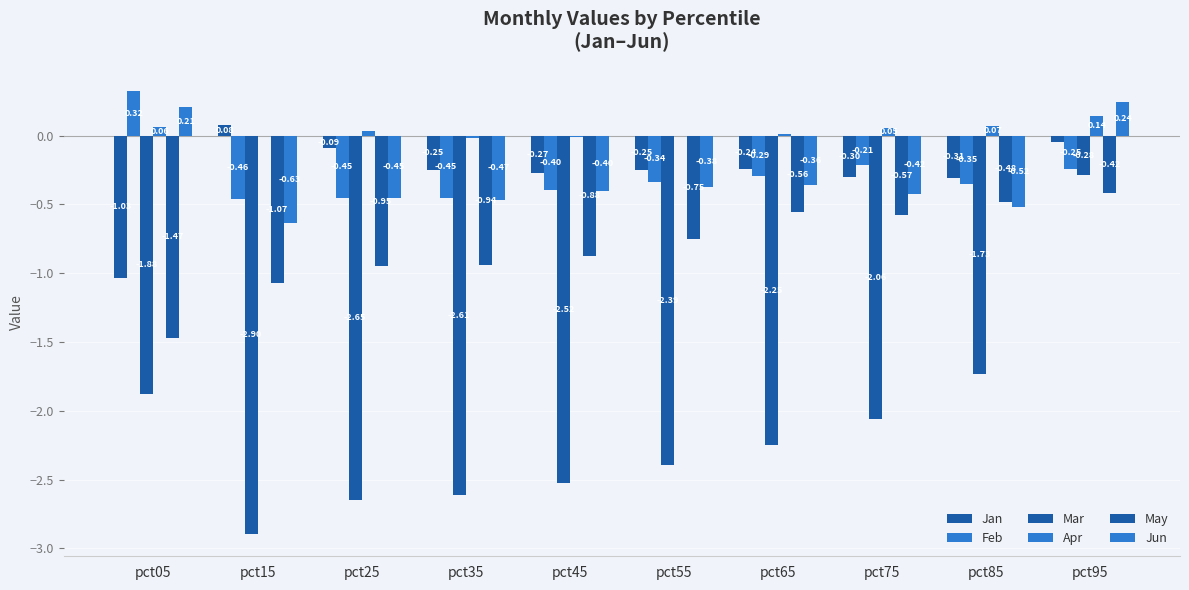

What is the difference between the maximum and second lowest values in the Feb series?

0.8